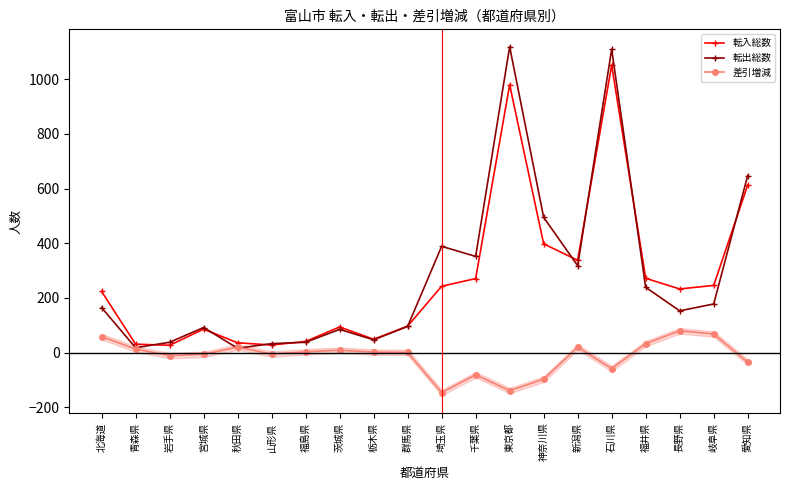

Reading left to right, extract all data points from this chart.

転入総数: 224	31	27	86	36	28	41	94	49	97	243	271	980	398	338	1052	272	233	246	613
転出総数: 165	18	38	92	16	33	38	85	47	96	389	352	1119	495	318	1110	239	153	178	648
差引増減: 59	13	-11	-6	20	-5	3	9	2	1	-146	-81	-139	-97	20	-58	33	80	68	-35